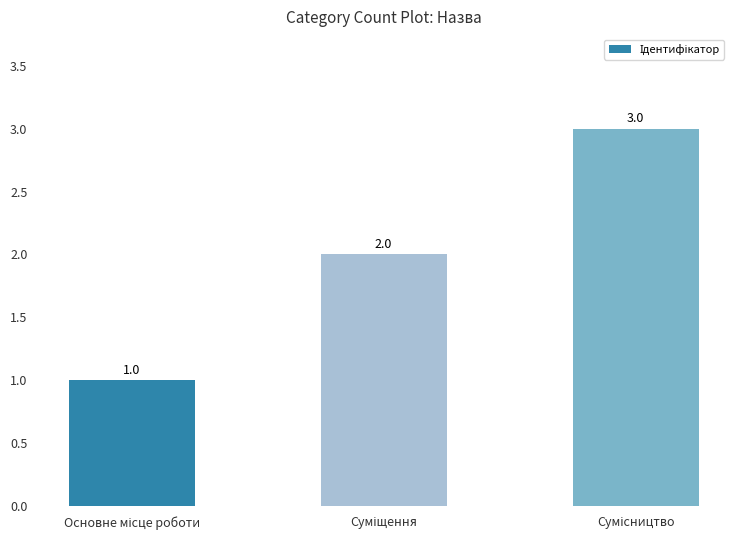

What is the value of the 3rd bar from the left?

3